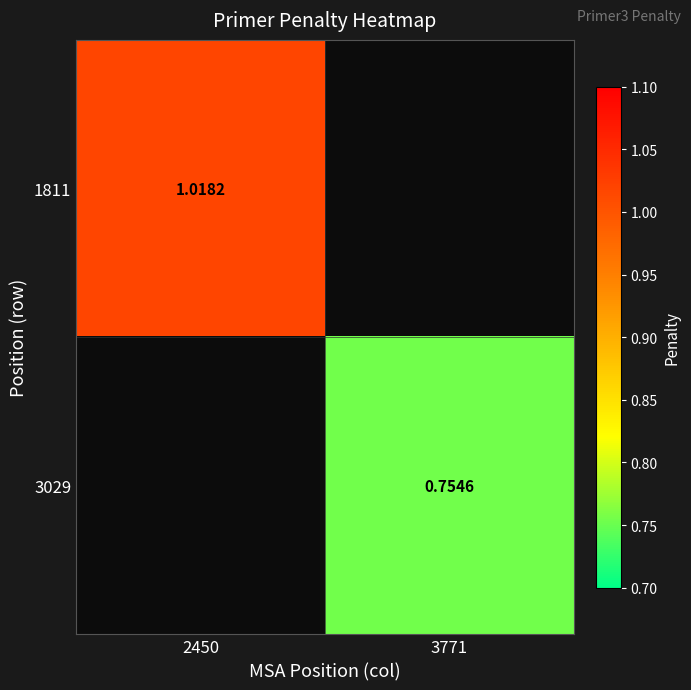

Is the value of 1811 at 2450 greater than the value of 3029 at 3771?

Yes